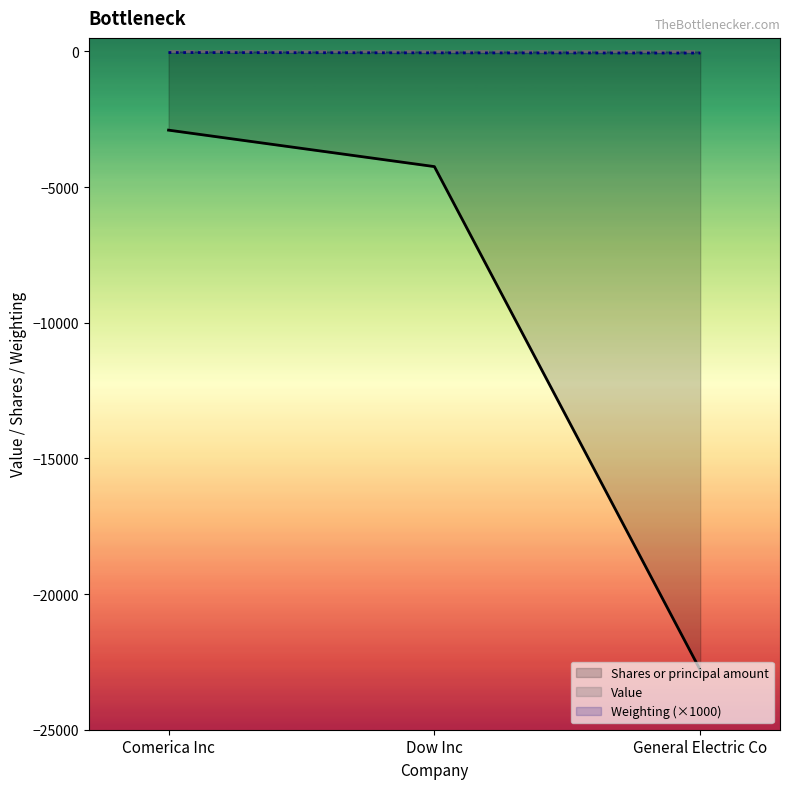

At how many categories does at least one series exceed -17839?

3